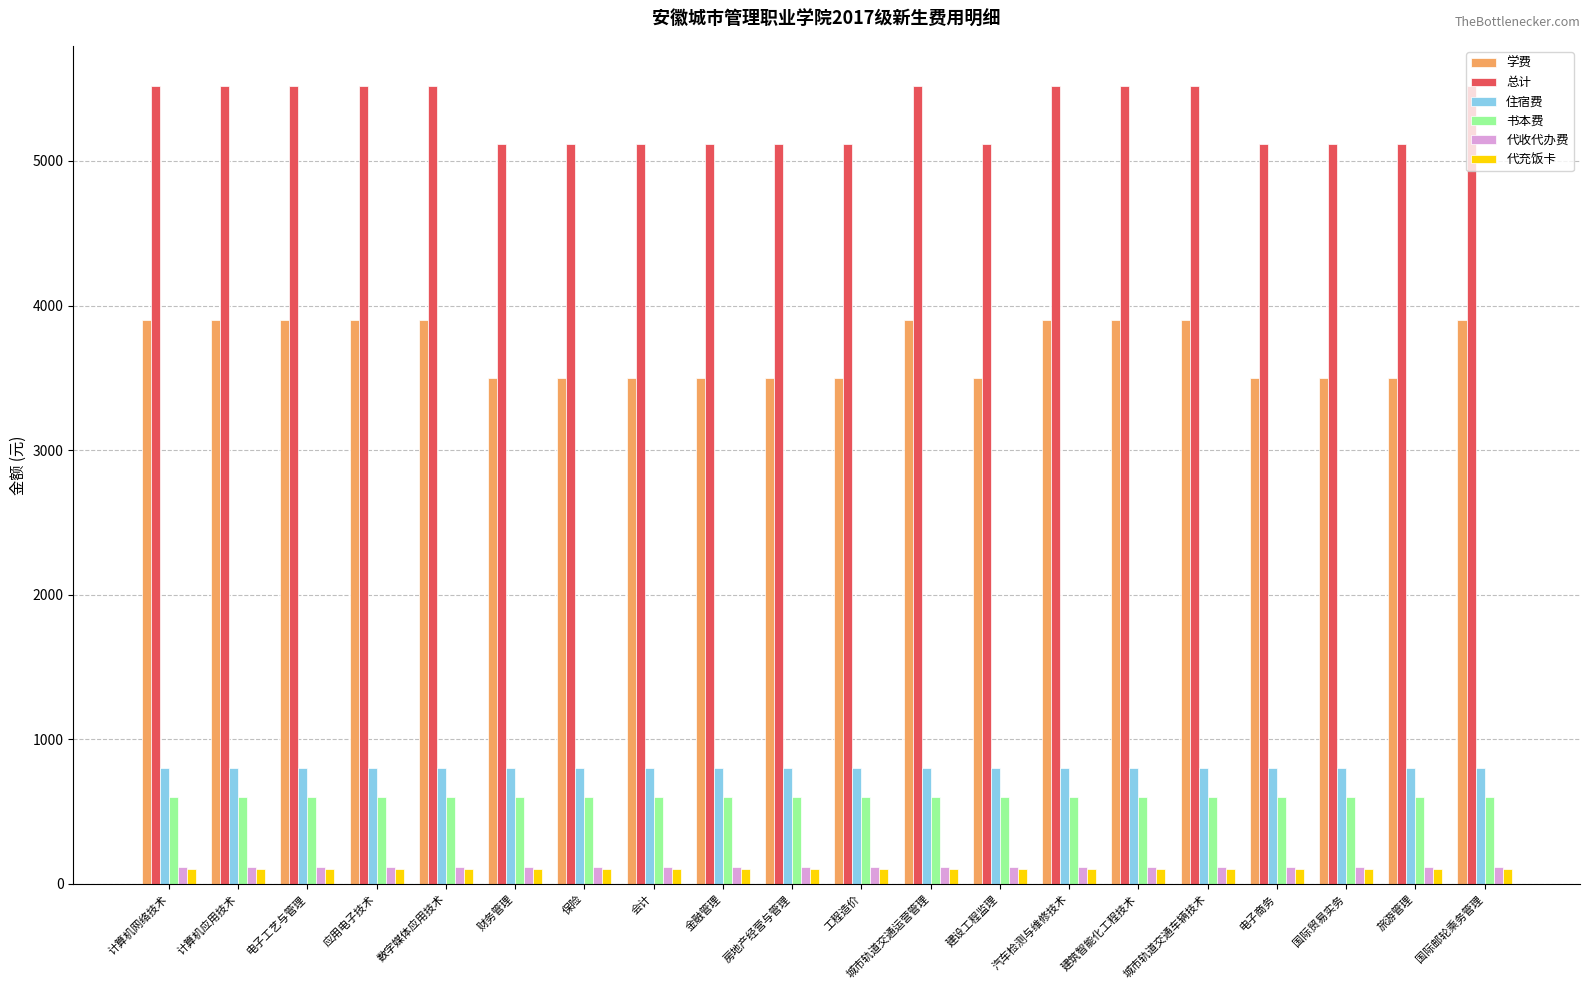

Reading left to right, transcribe all the data shown in this chart.

学费: 3900	3900	3900	3900	3900	3500	3500	3500	3500	3500	3500	3900	3500	3900	3900	3900	3500	3500	3500	3900
总计: 5520	5520	5520	5520	5520	5120	5120	5120	5120	5120	5120	5520	5120	5520	5520	5520	5120	5120	5120	5520
住宿费: 800	800	800	800	800	800	800	800	800	800	800	800	800	800	800	800	800	800	800	800
书本费: 600	600	600	600	600	600	600	600	600	600	600	600	600	600	600	600	600	600	600	600
代收代办费: 120	120	120	120	120	120	120	120	120	120	120	120	120	120	120	120	120	120	120	120
代充饭卡: 100	100	100	100	100	100	100	100	100	100	100	100	100	100	100	100	100	100	100	100